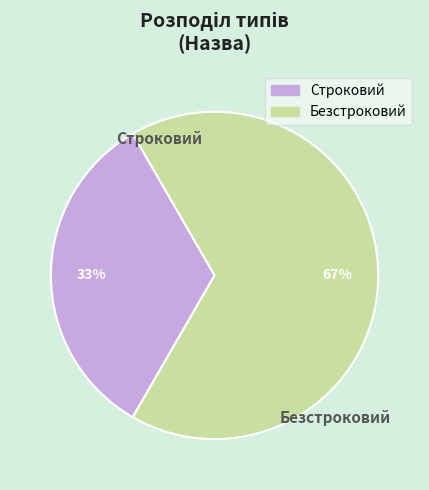

Count the number of slices in the pie.

2